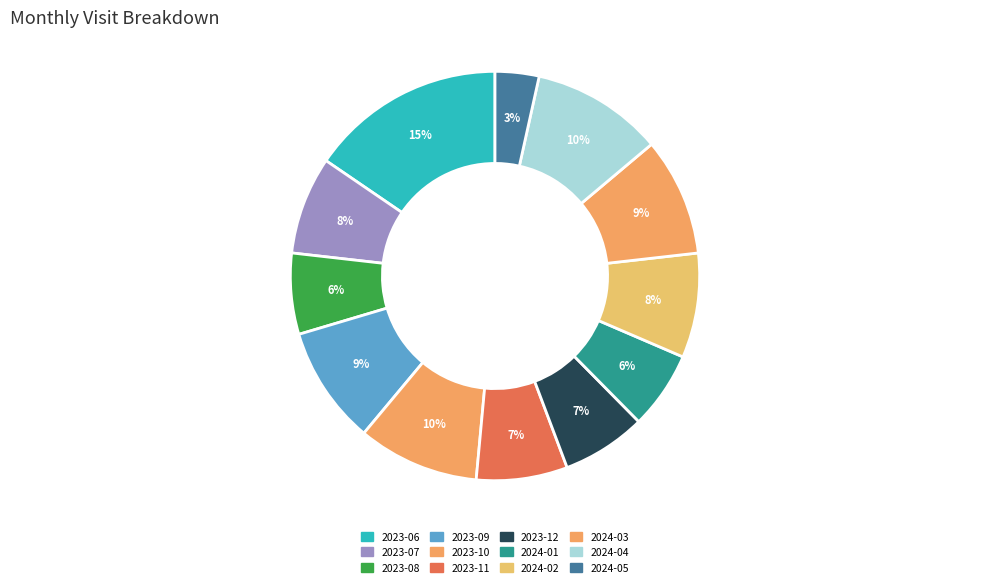

Is there a majority slice in this chart?

No